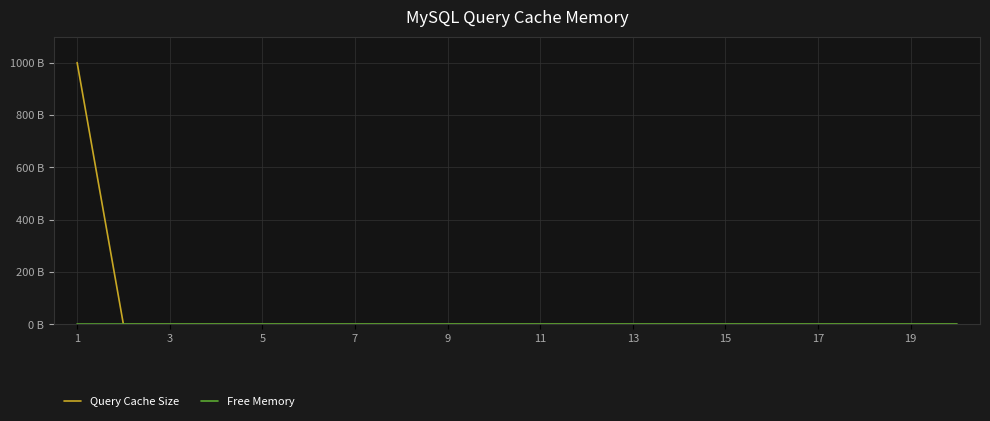

Reading right to left, list all the values displayed in this chart.

Query Cache Size: 0	0	0	0	0	0	0	0	0	0	0	0	0	0	0	0	0	0	0	1001
Free Memory: 0	0	0	0	0	0	0	0	0	0	0	0	0	0	0	0	0	0	0	0